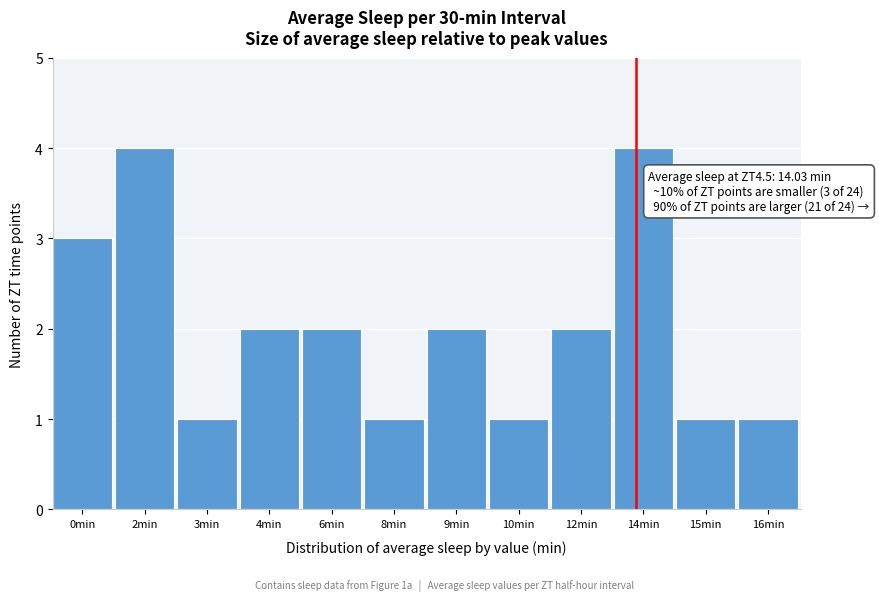

Reading right to left, extract all data points from this chart.

16min=1	15min=1	14min=4	12min=2	10min=1	9min=2	8min=1	6min=2	4min=2	3min=1	2min=4	0min=3